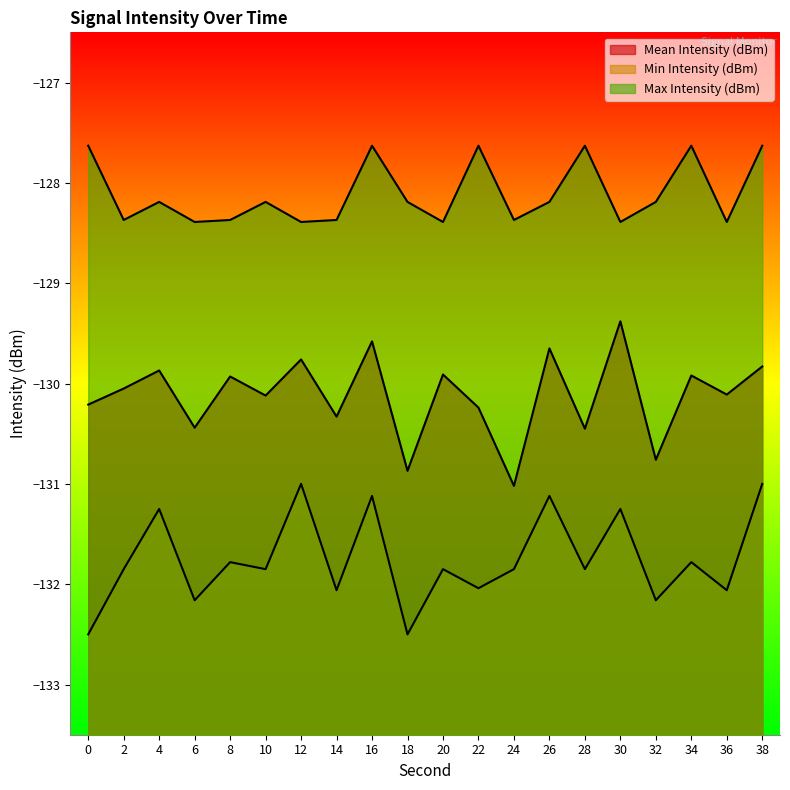

How many lines are shown in the chart?

3